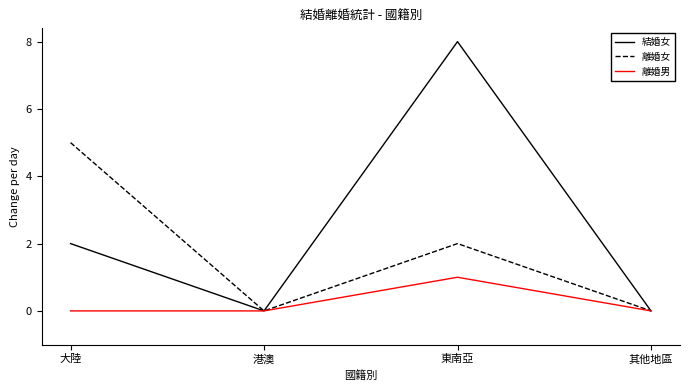

At how many categories does at least one series exceed 1?

2